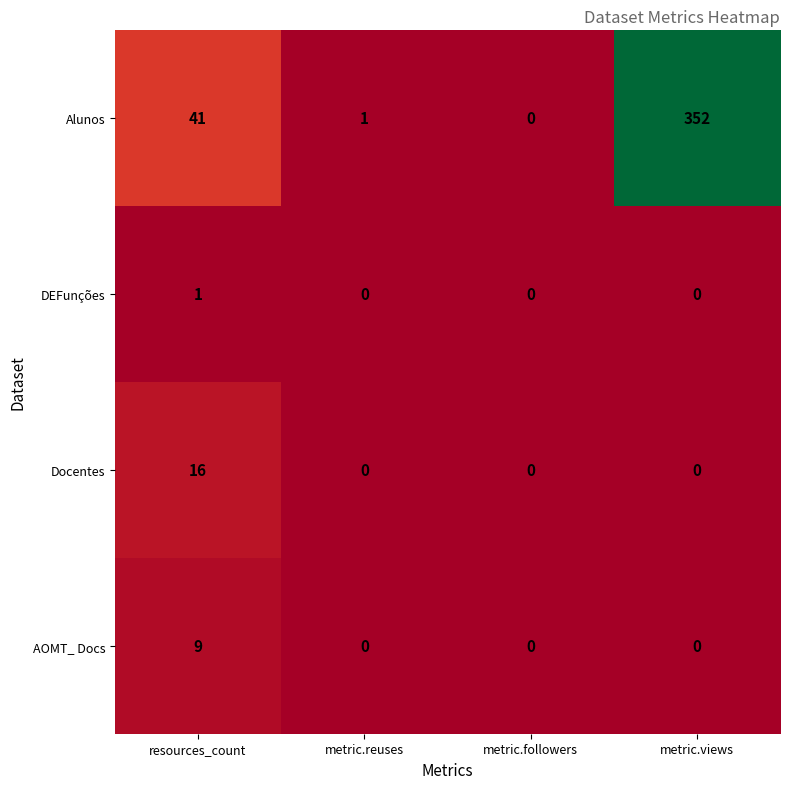

Is it true that Docentes equals -7 at metric.followers?

False